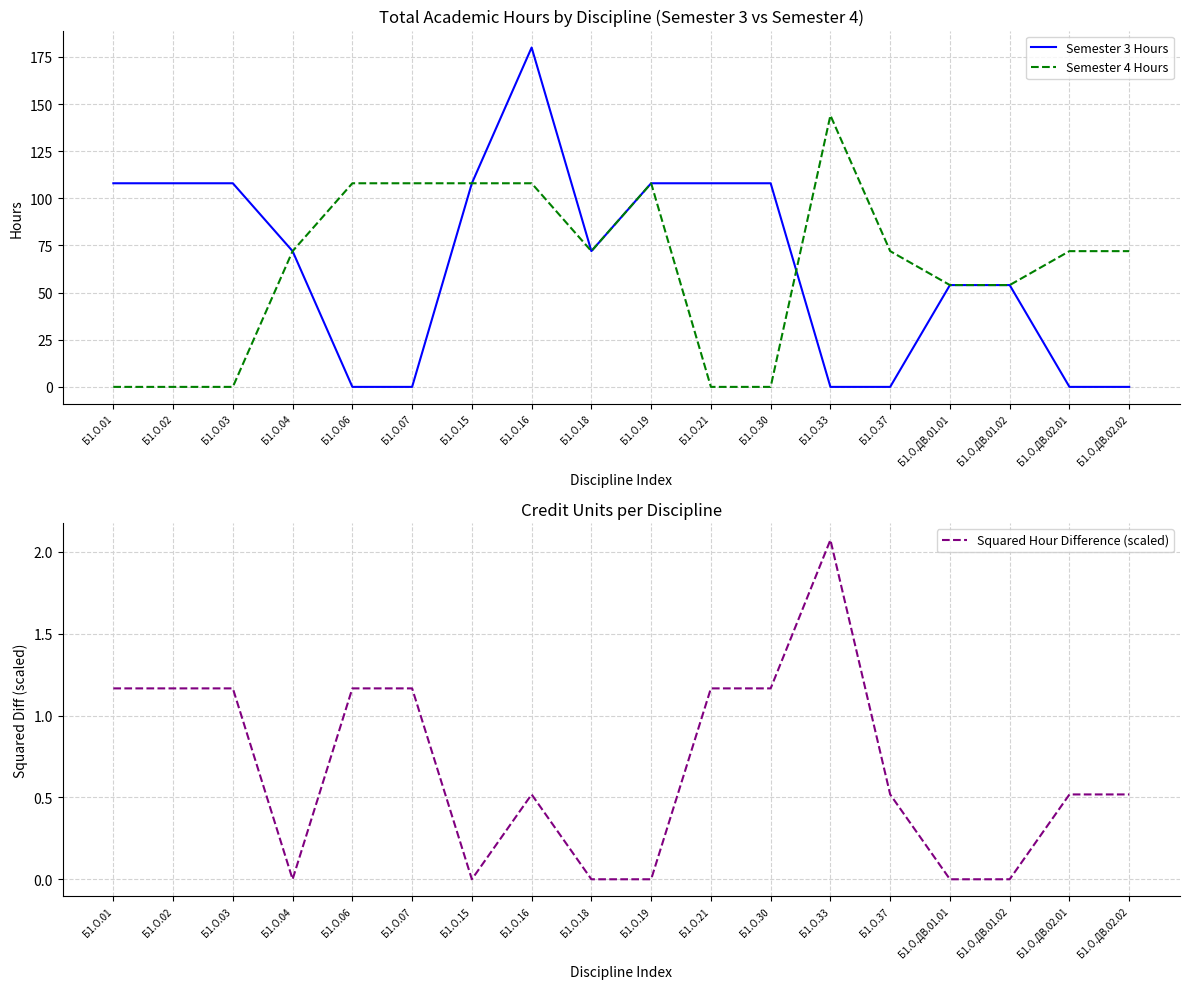

The Squared Hour Difference (scaled) series shows 0.8 at Б1.О.06. True or false?

False